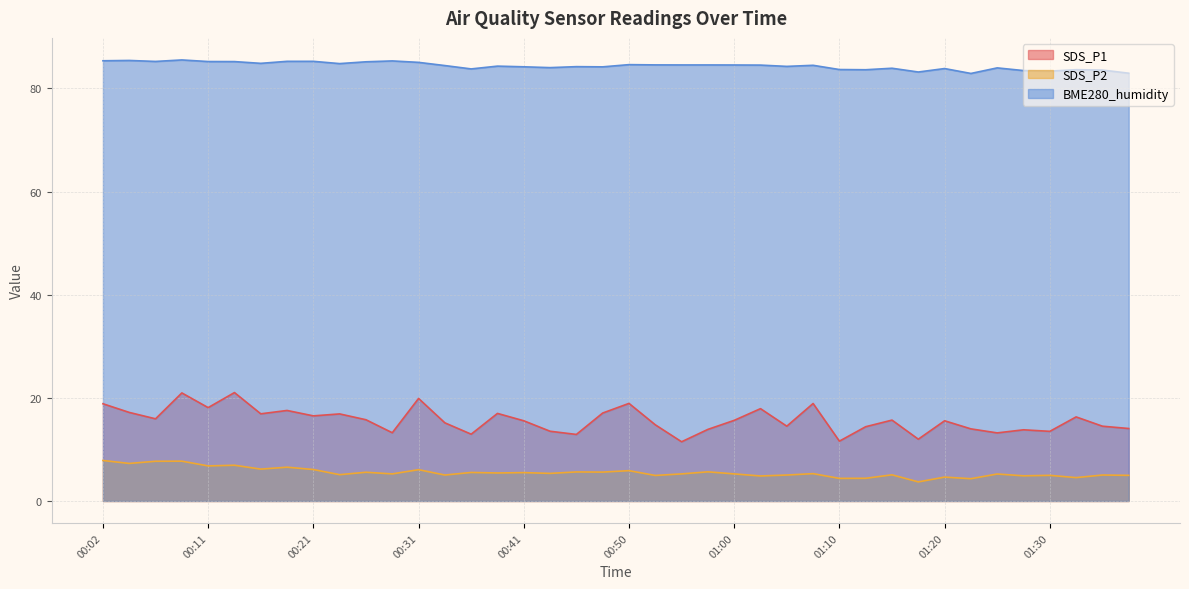

Rank the series at 01:10 from lowest to highest value.

SDS_P2, SDS_P1, BME280_humidity